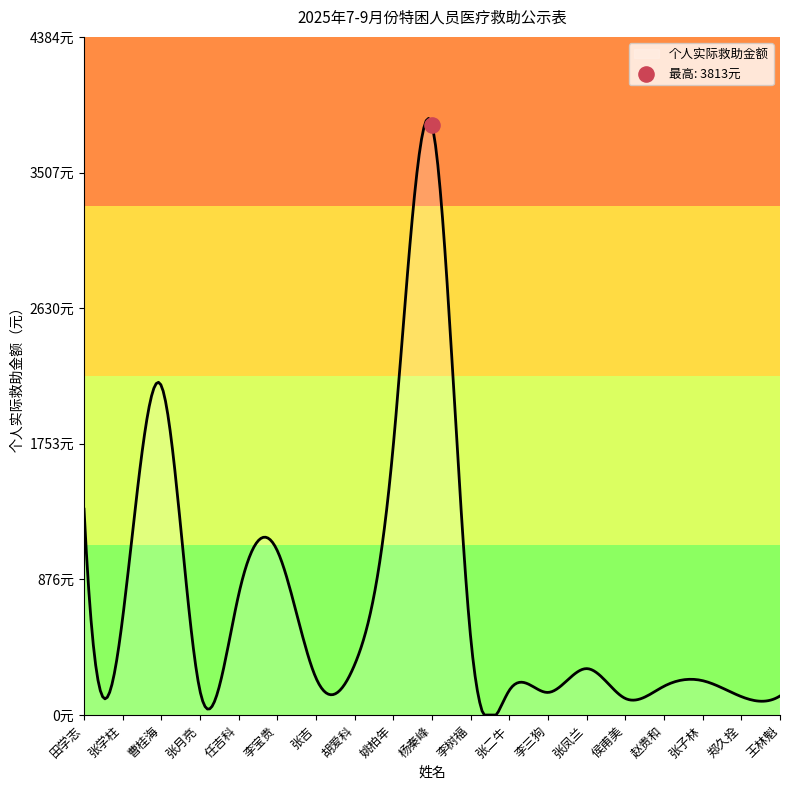

Which has a higher value, 张二牛 or 张月亮?

张二牛